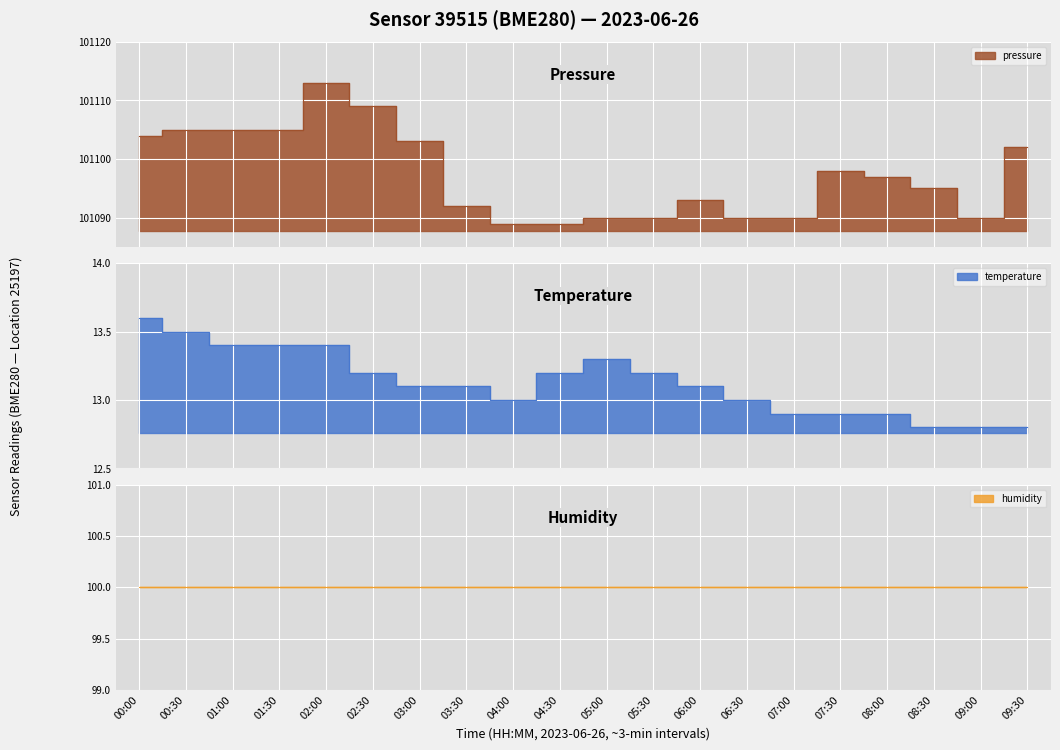

What is the difference between the maximum and minimum values in the temperature series?

0.8